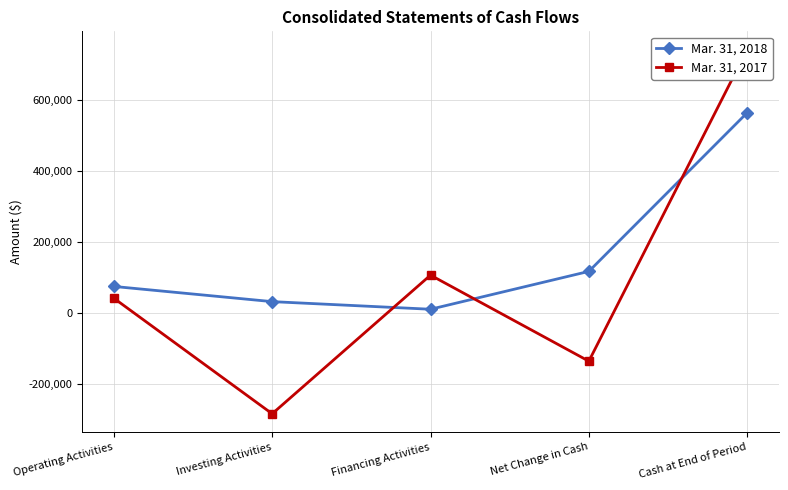

At which label does Mar. 31, 2018 reach its minimum?

Financing Activities